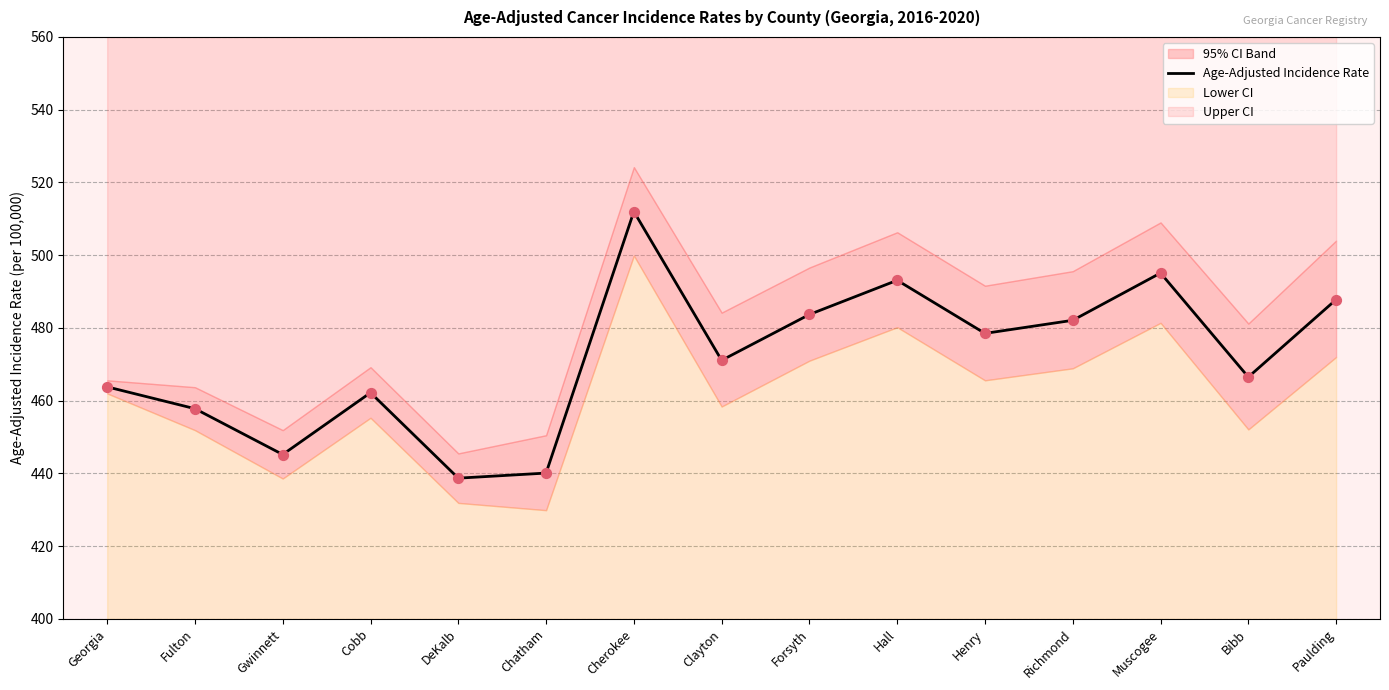

Between Paulding and Cherokee, which is larger?

Cherokee